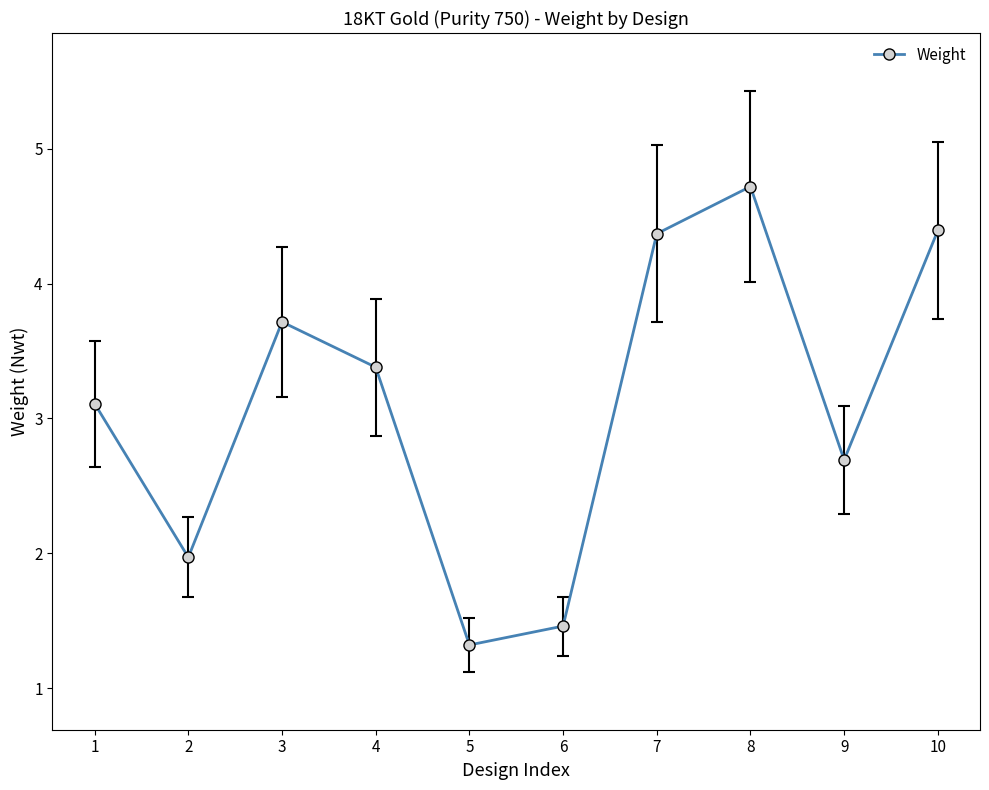

What is the smallest value displayed?

1.3